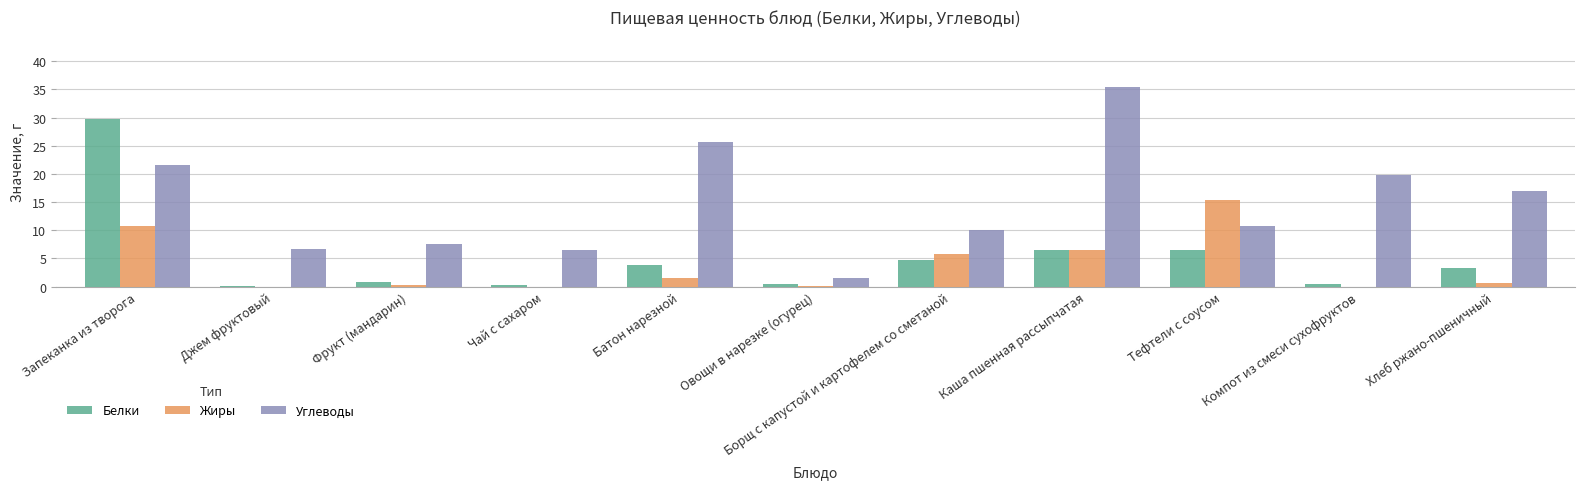

What is the total value across all series at Каша пшенная рассыпчатая?

48.4